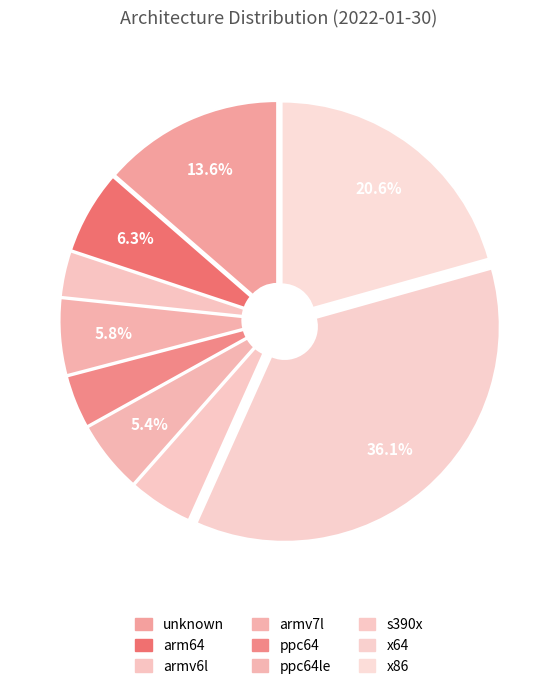

Does arm64 represent more than half of the total?

No